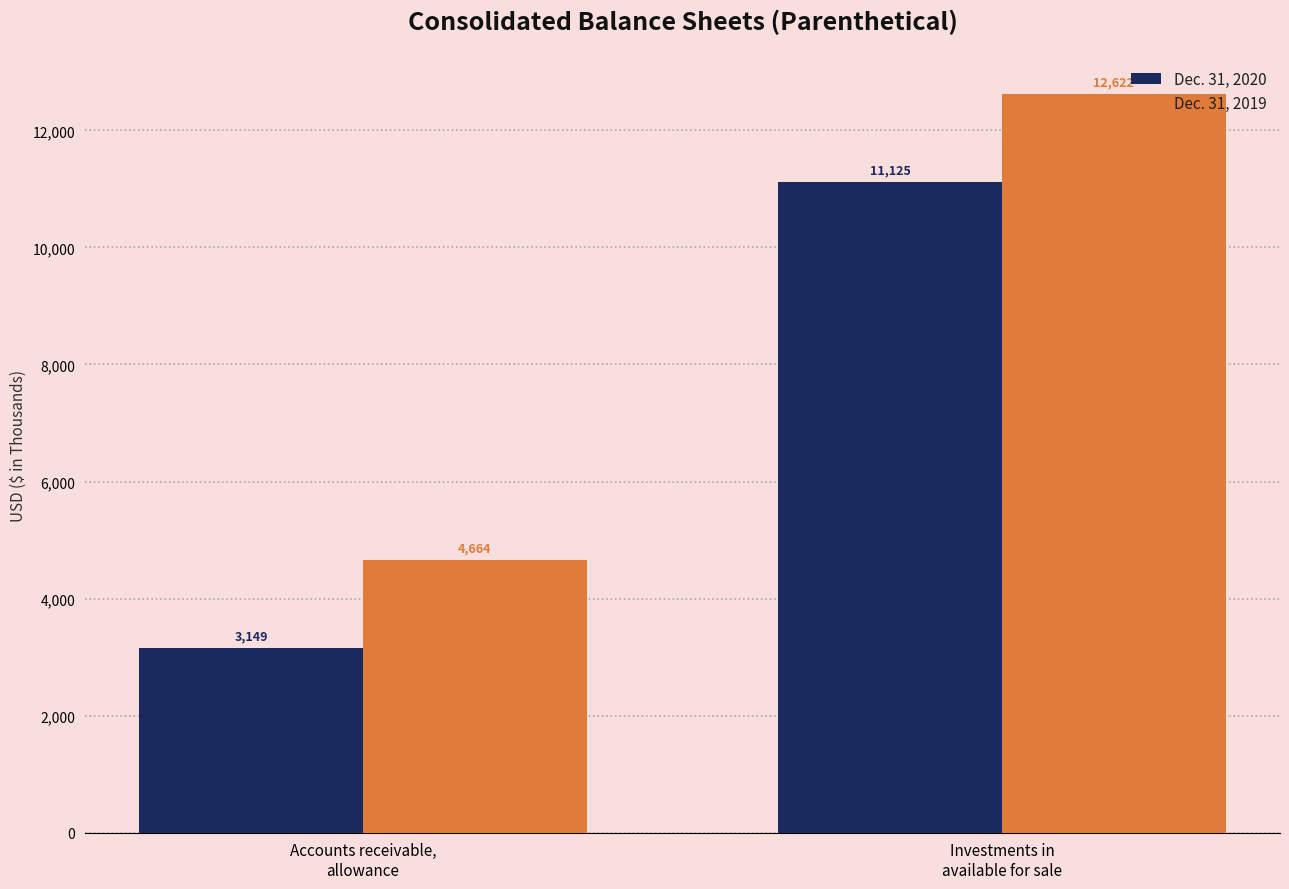

Reading right to left, what are all the values shown in this chart?

Dec. 31, 2020: 11125	3149
Dec. 31, 2019: 12622	4664